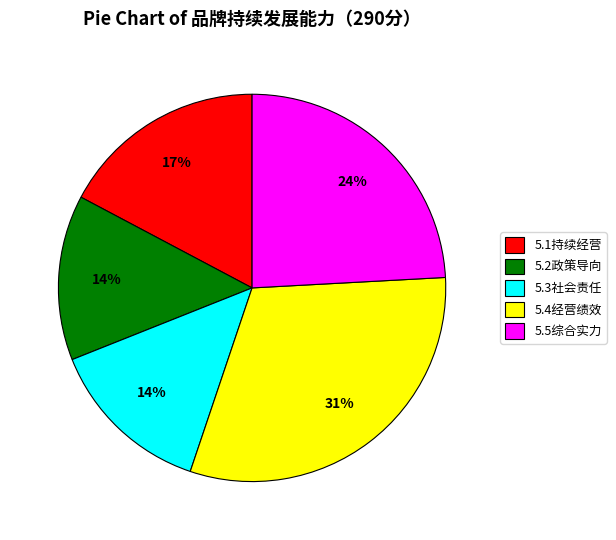

Which category has the biggest portion of the pie?

5.4经营绩效